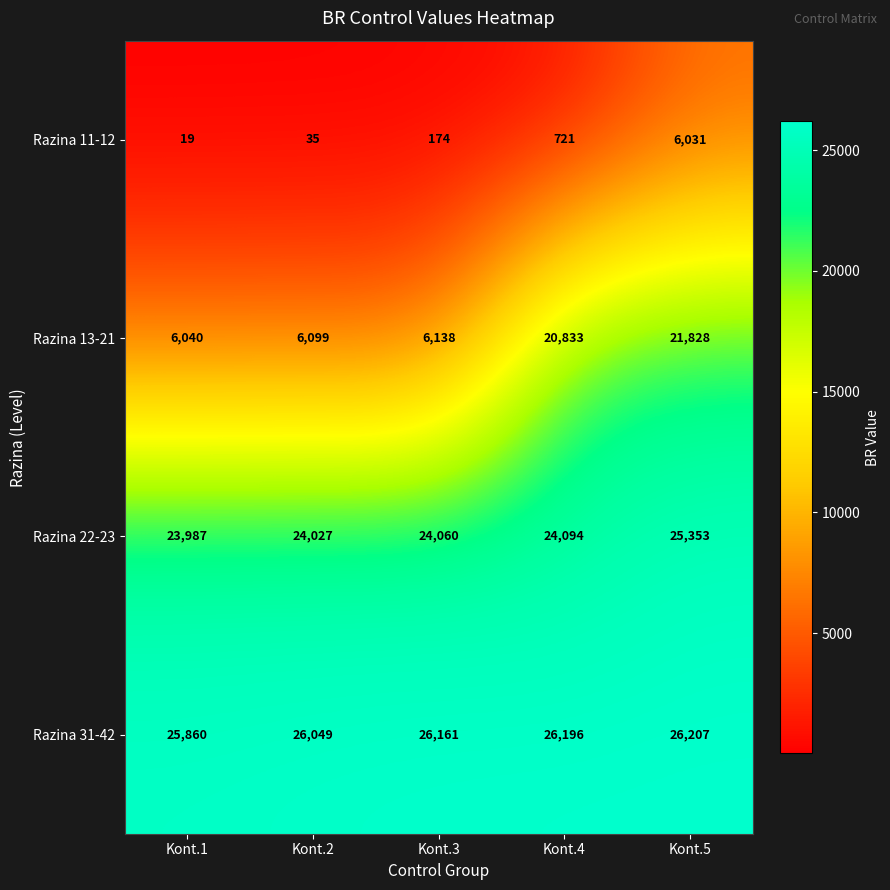

The value of Razina 31-42 at Kont.5 is 26207. True or false?

True